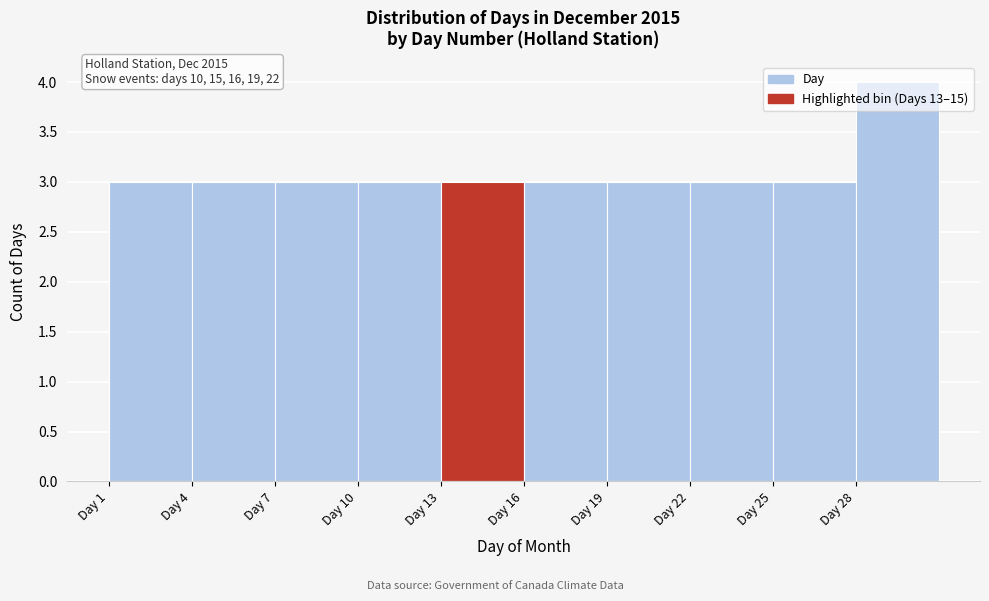

Over which range of the x-axis is the bar tallest?

28 to 31